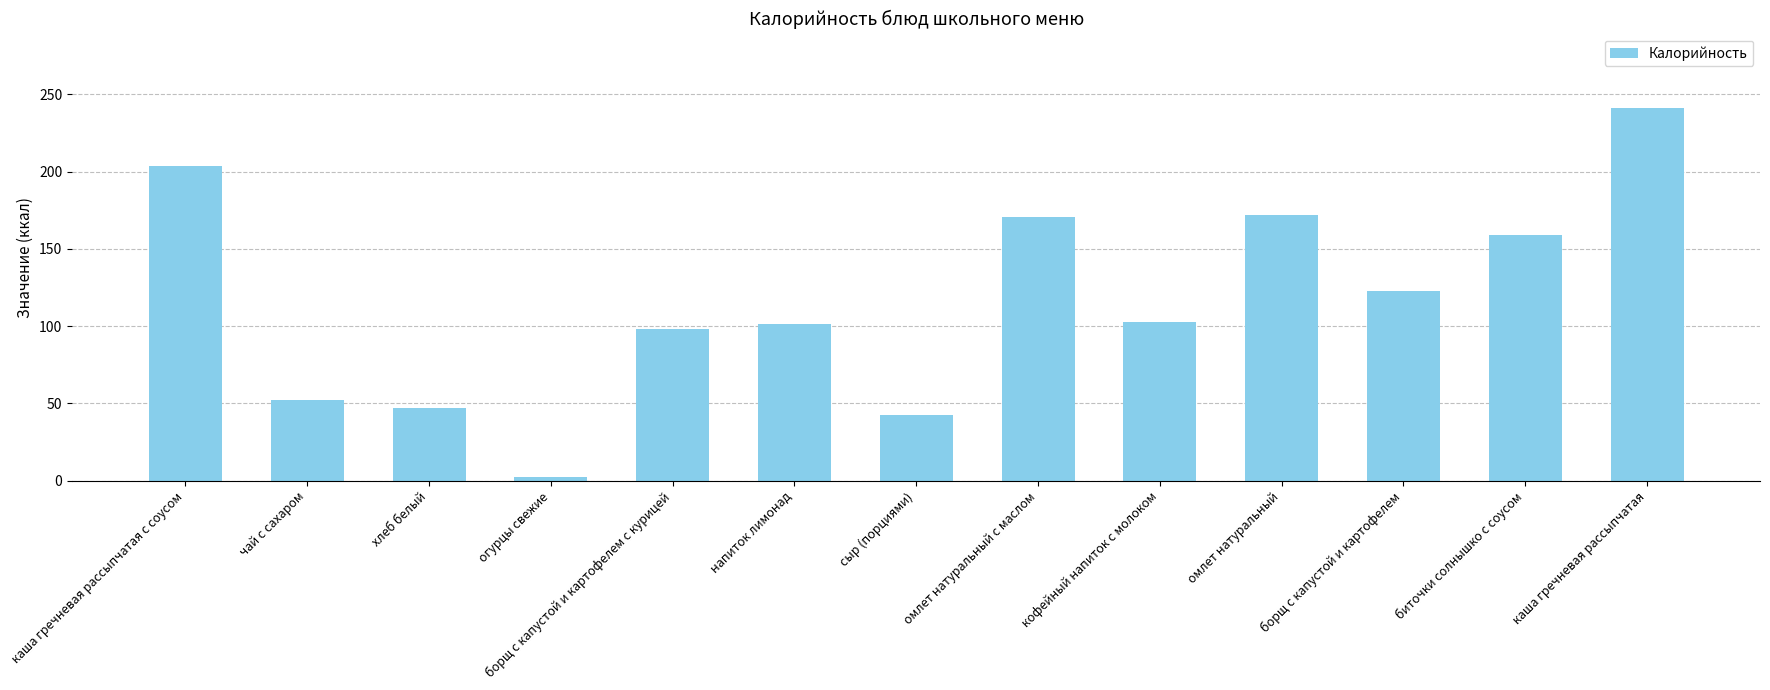

How many data points are less than 102?

6